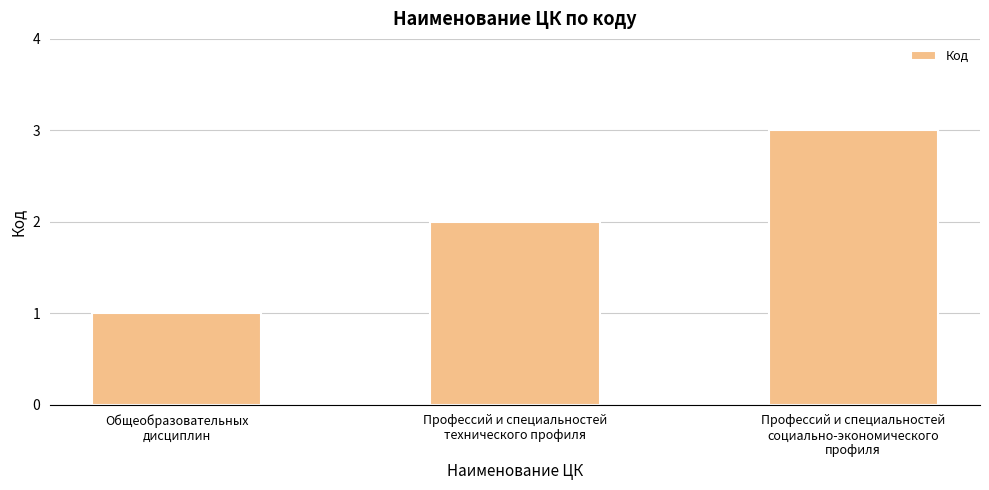

What is the smallest value displayed?

1